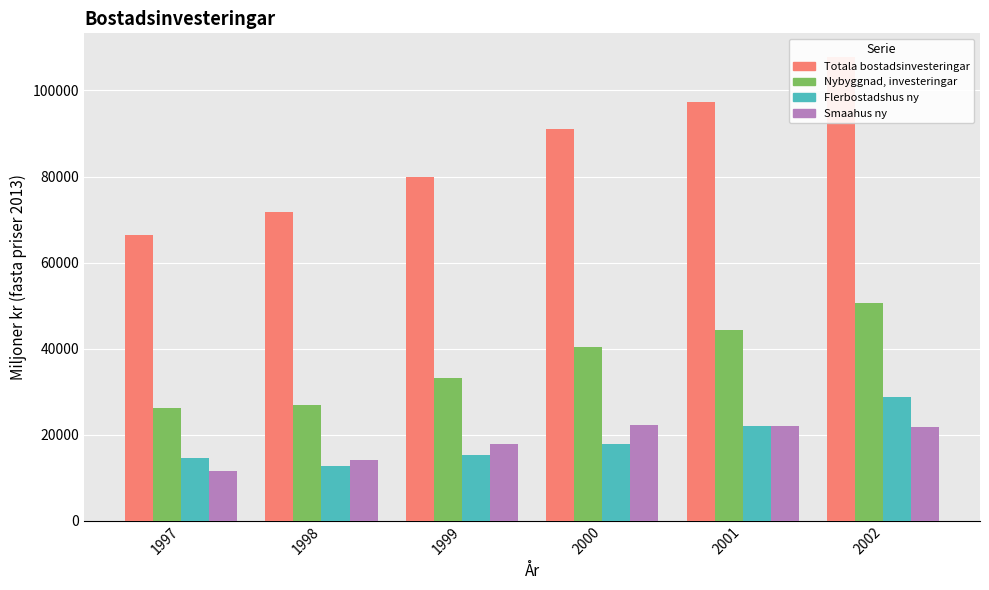

Reading left to right, extract all data points from this chart.

Totala bostadsinvesteringar: 1997=66516.8	1998=71775.7	1999=79838.8	2000=90974.9	2001=97361.0	2002=107884.6
Nybyggnad, investeringar: 1997=26288.7	1998=26982.0	1999=33170.0	2000=40278.1	2001=44280.6	2002=50674.5
Flerbostadshus ny: 1997=14526.3	1998=12799.4	1999=15197.1	2000=17742.1	2001=22027.1	2002=28693.4
Smaahus ny: 1997=11594.0	1998=14014.6	1999=17765.1	2000=22242.9	2001=22061.5	2002=21811.4